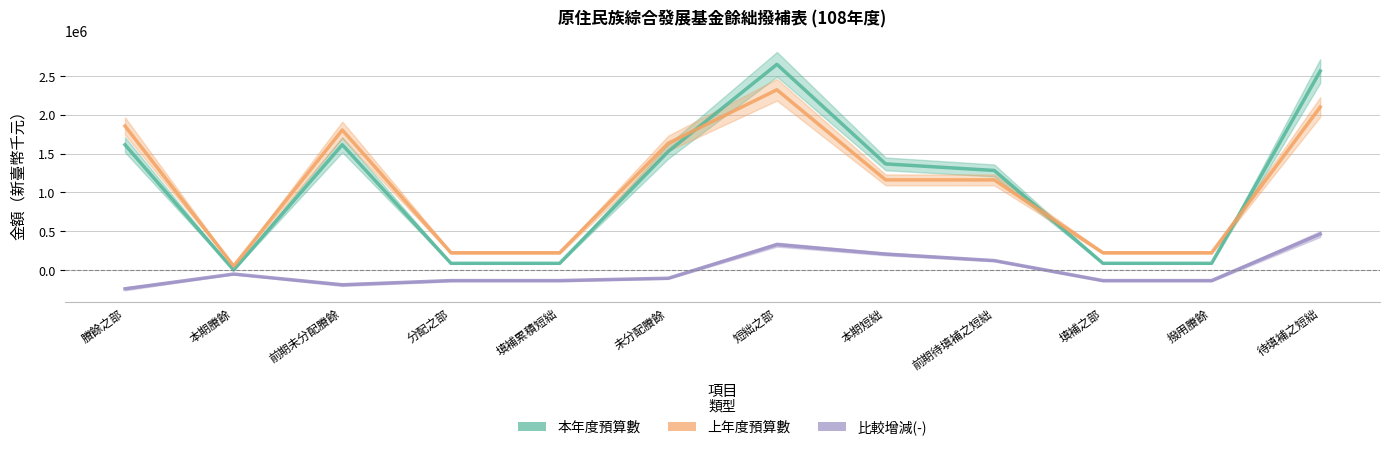

What is the difference between the 比較增減(-) values at 填補之部 and 前期未分配賸餘?

53935